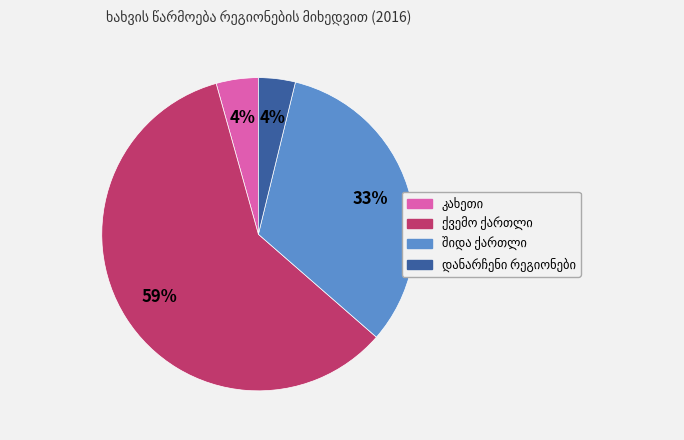

To the nearest percent, what is the average slice percentage?

25%